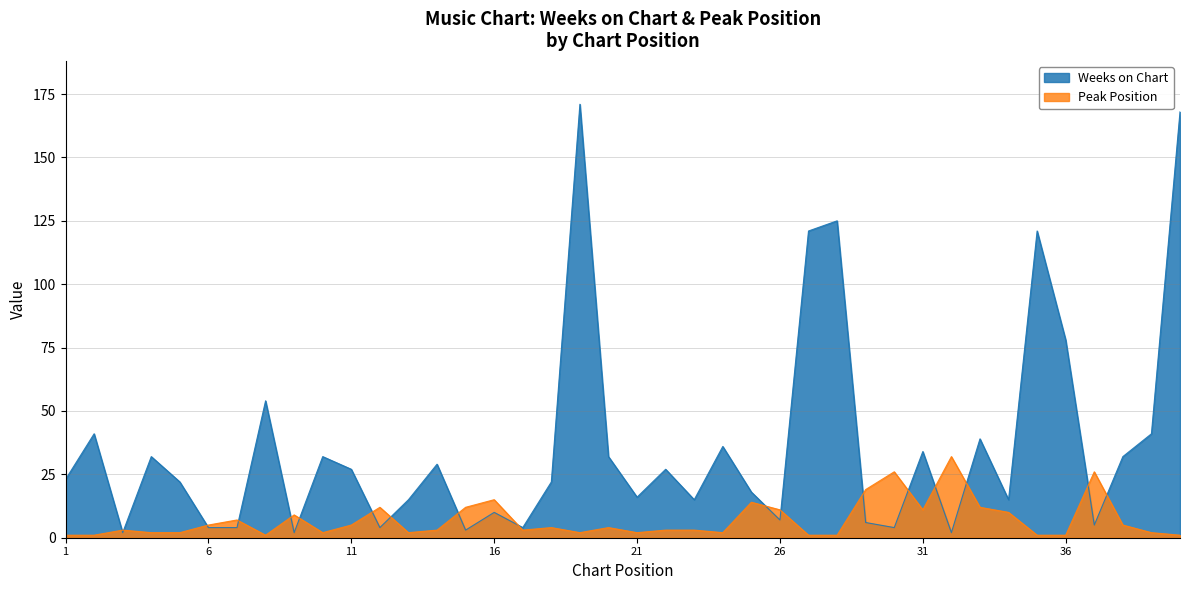

How many times do Weeks on Chart and Peak Position cross each other?

18